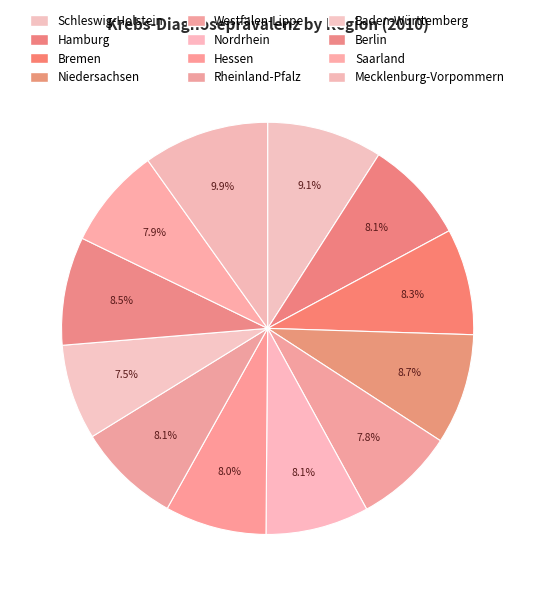

What is the total percentage of Saarland and Westfalen-Lippe?

15.8%